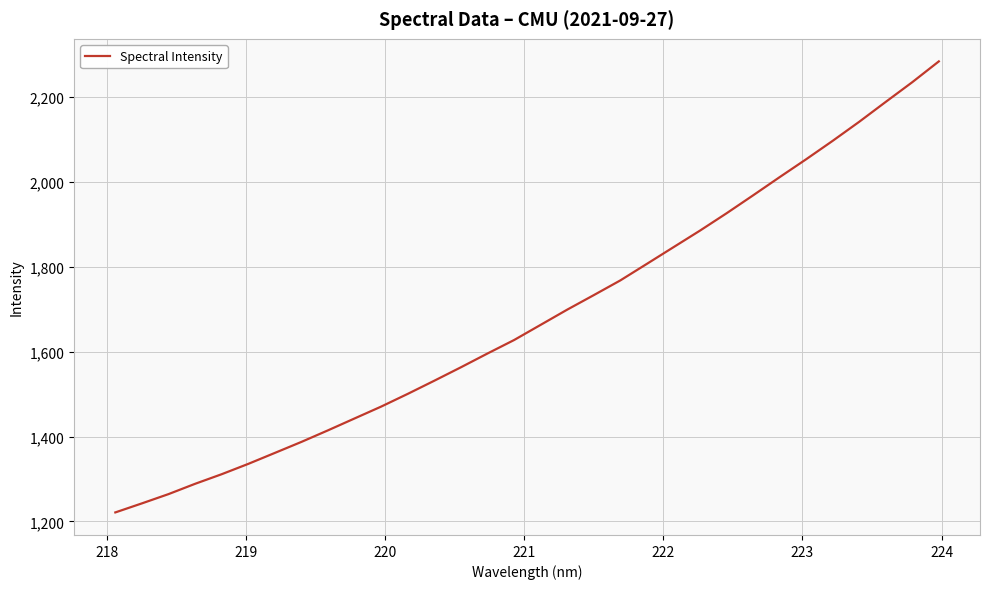

What is the difference between the maximum and minimum values?

1063.1